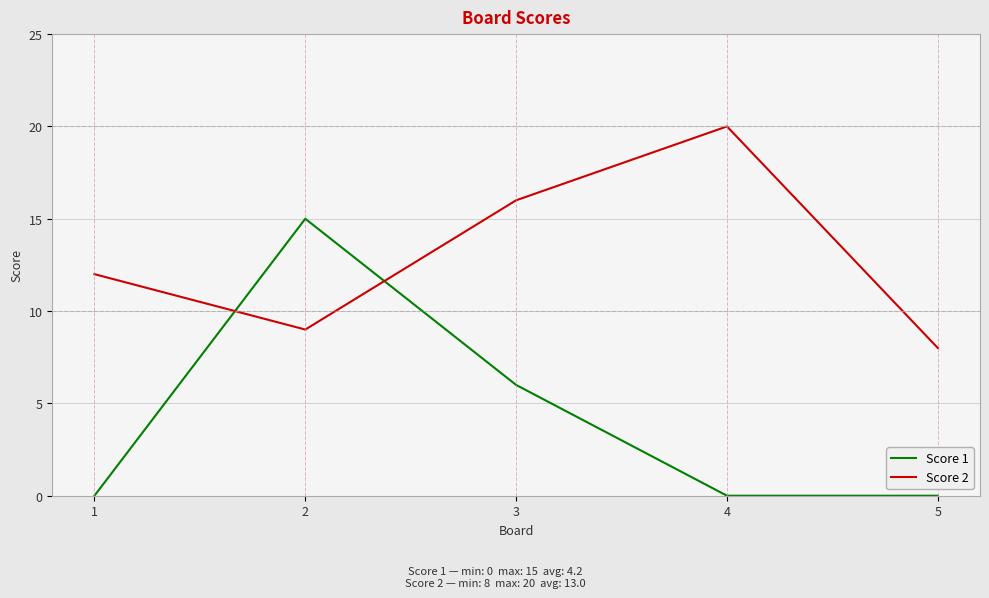

What is the difference between the highest and lowest values at 3?

10